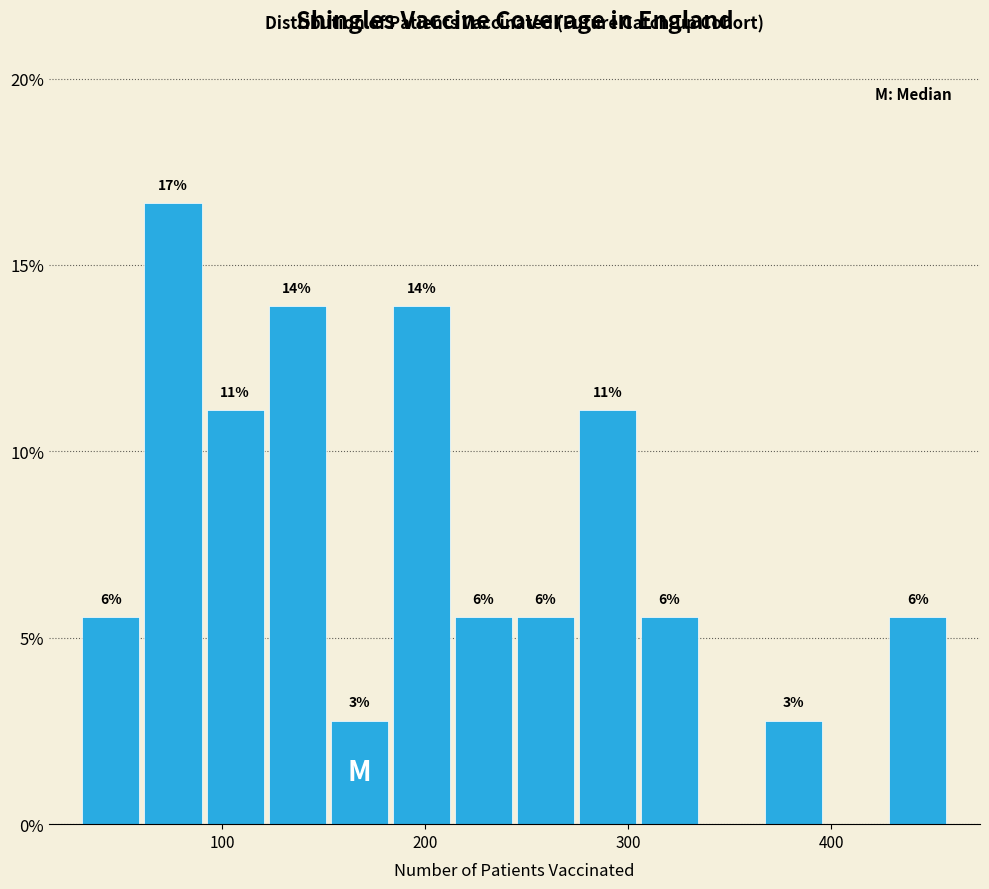

Read against the x-axis, roughly where is the centre of the tallest bar?

80